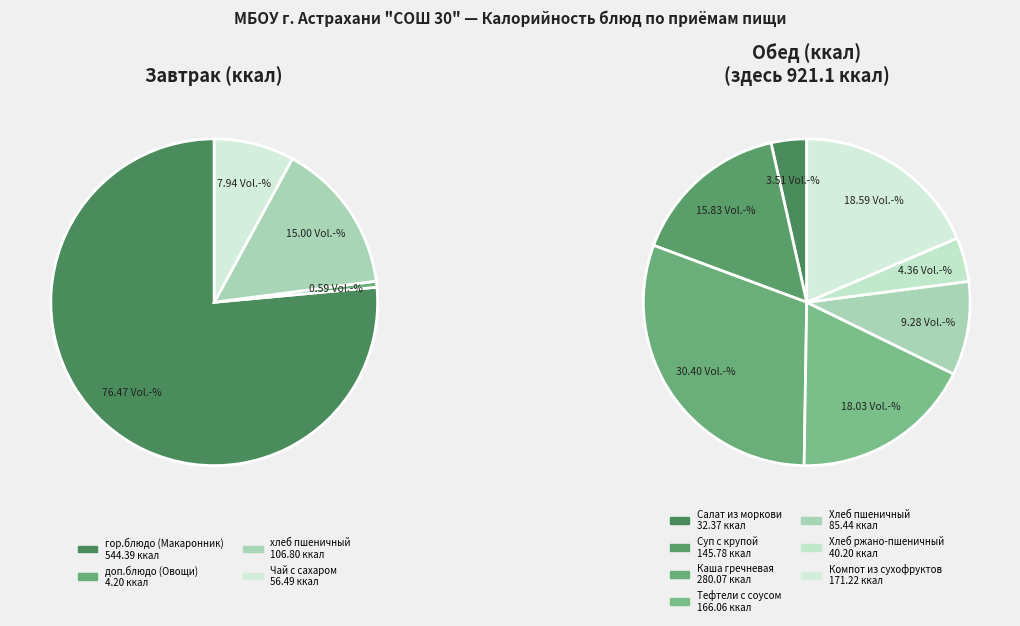

True or false: Завтрак accounts for 34% of the total.

False